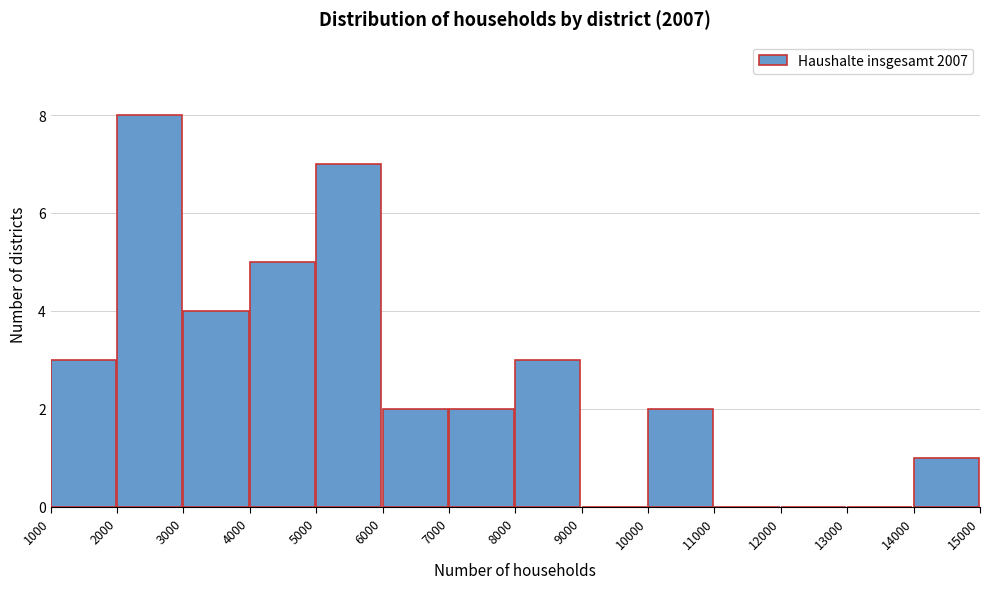

What is the height of the bar covering 5000 to 6000 on the x-axis? The values are not printed on the chart, so give them approximately, as read against the axis.

7